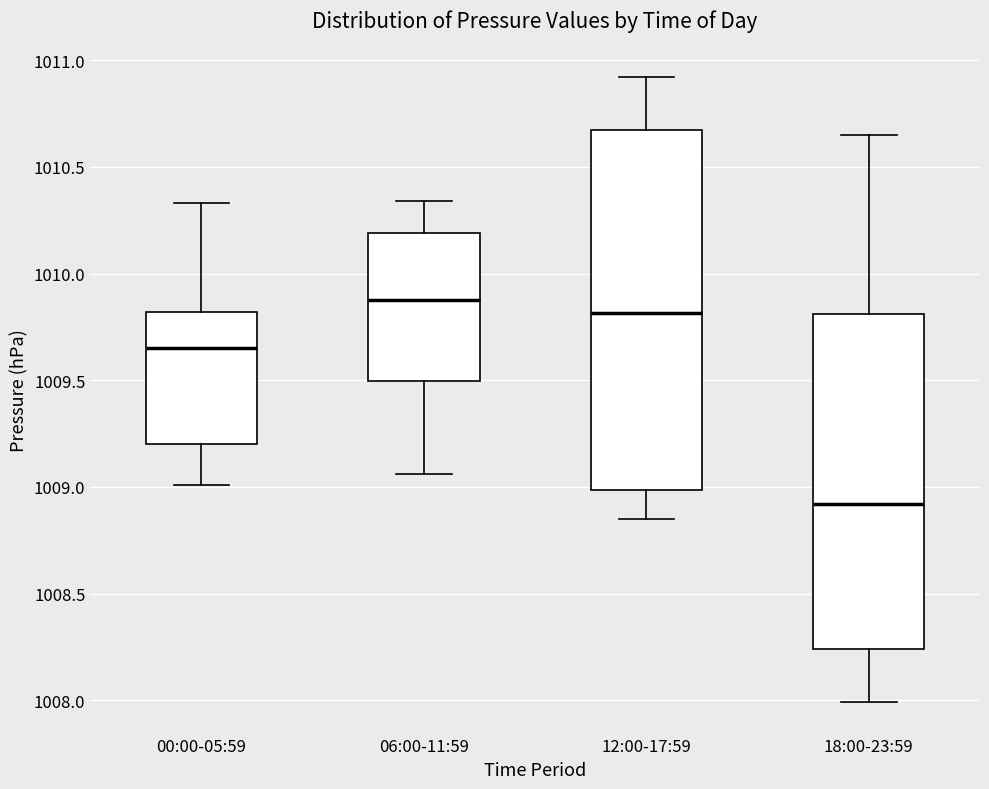

Which box is the tallest, from its lower edge to its upper edge?

12:00-17:59